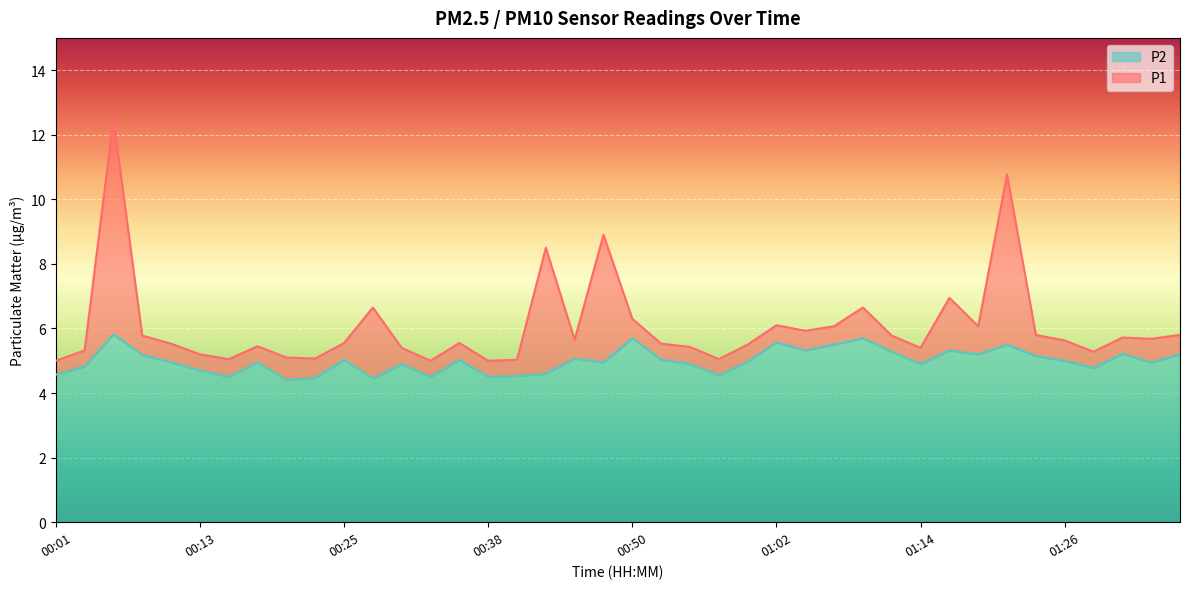

What is the smallest value displayed?

4.4